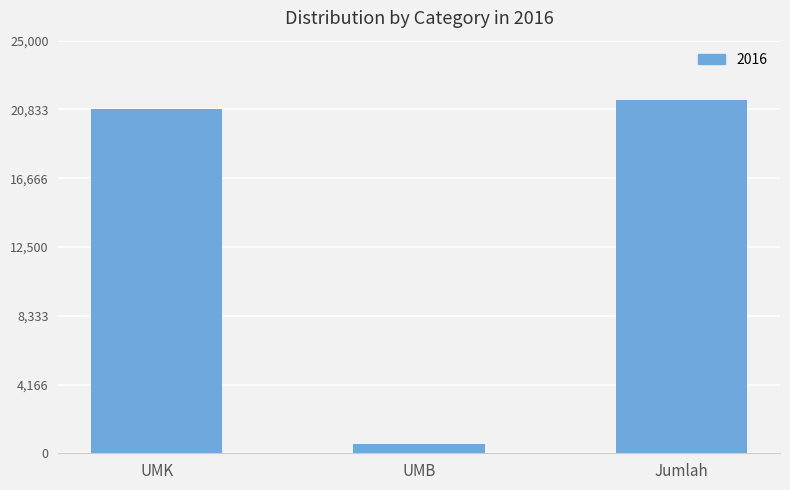

Read the value at UMK, to the nearest 50.

20850